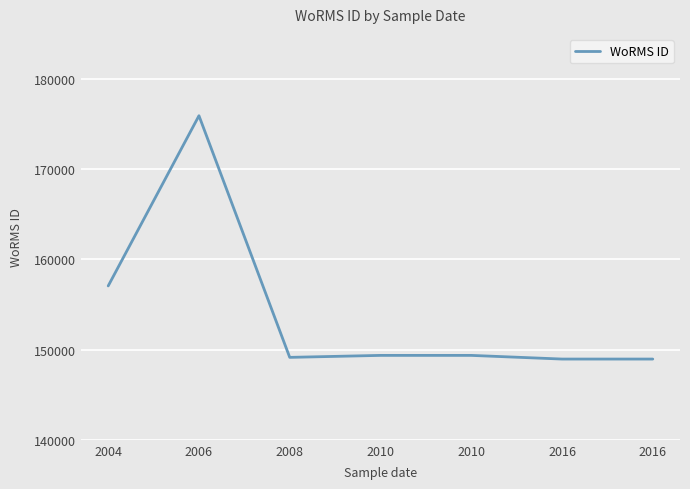

Where is the data nearest to the value 162440?

2004